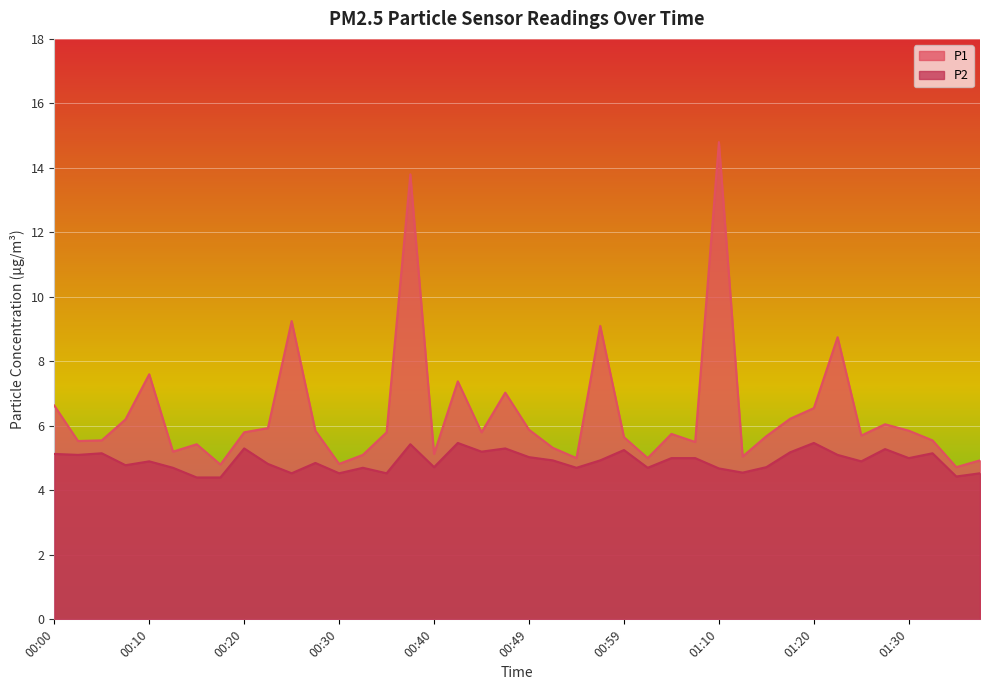

Rank the categories by P2 value from lowest to highest.

00:15, 00:17, 01:35, 00:25, 00:30, 00:35, 01:38, 01:12, 01:10, 00:12, 00:32, 00:54, 01:02, 00:40, 01:15, 00:07, 00:22, 00:27, 00:10, 01:25, 00:52, 00:57, 01:04, 01:07, 01:30, 00:49, 00:02, 01:23, 00:00, 00:05, 01:33, 01:18, 00:44, 00:59, 01:28, 00:20, 00:47, 00:37, 00:42, 01:20